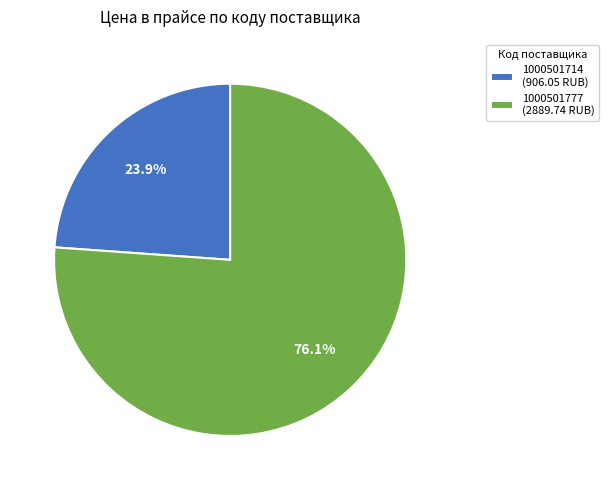

Does 1000501777 represent more than half of the total?

Yes